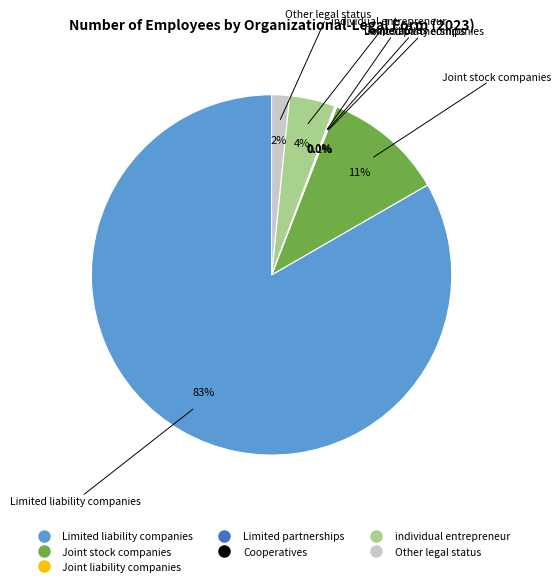

What percentage is NOT represented by Joint stock companies?

89.2%